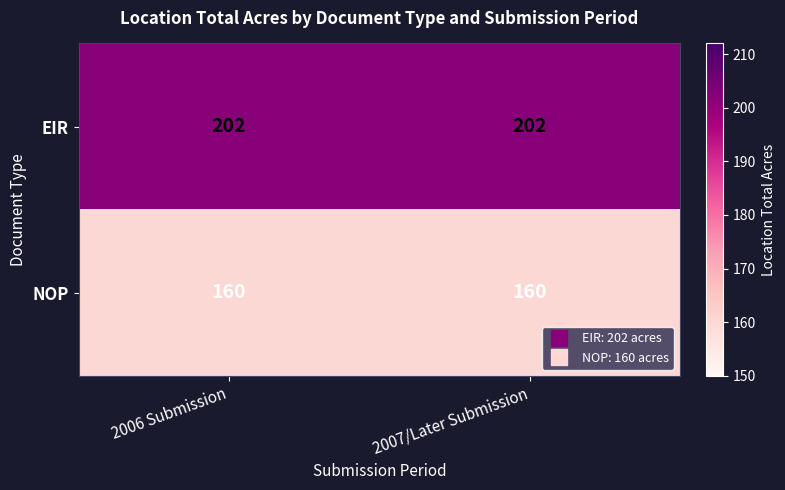

What is the approximate value of EIR at 2007/Later Submission?

202